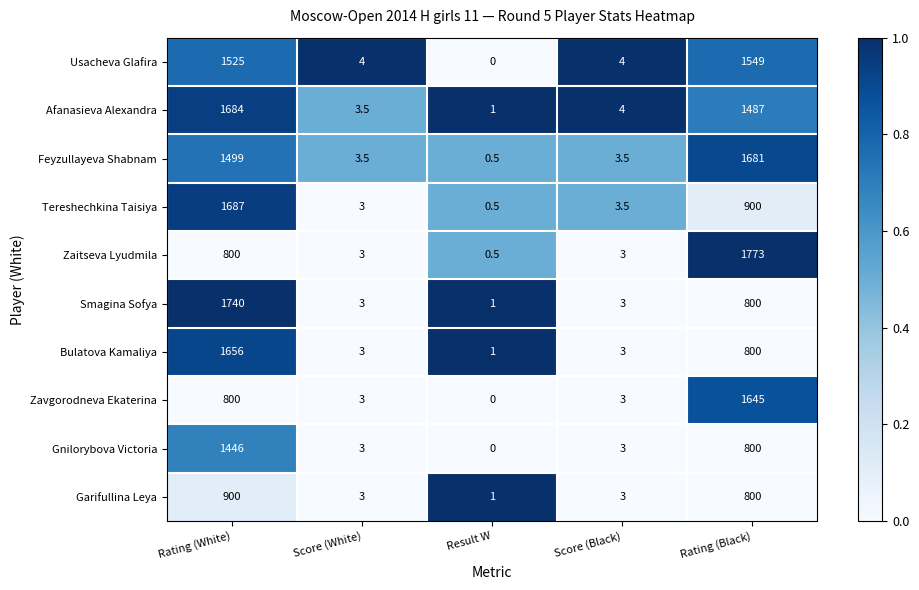

Which series changed the most between Score (White) and Result W?

Usacheva Glafira